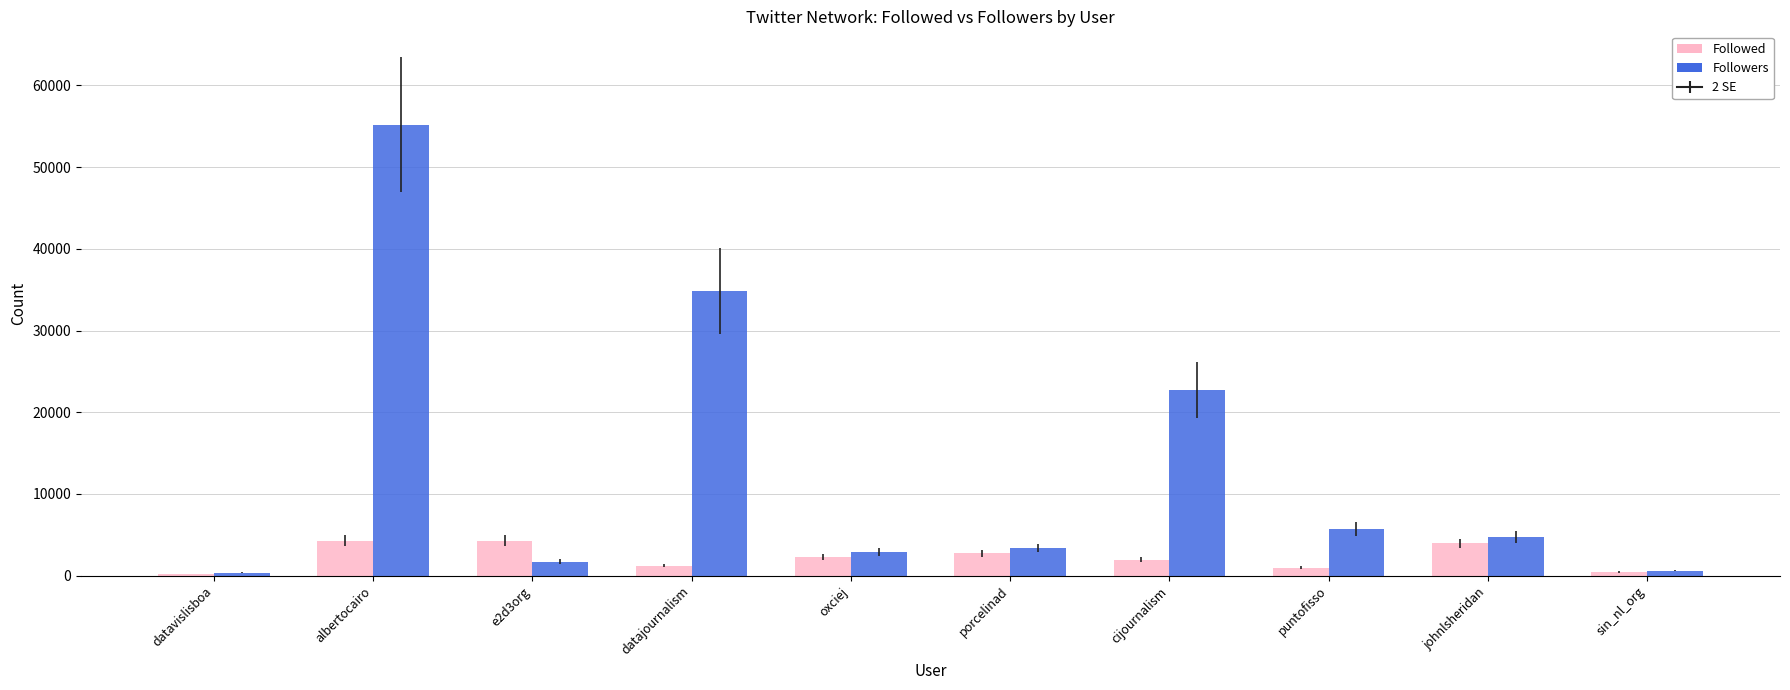

Is the value of Followed at oxciej greater than the value of Followers at puntofisso?

No